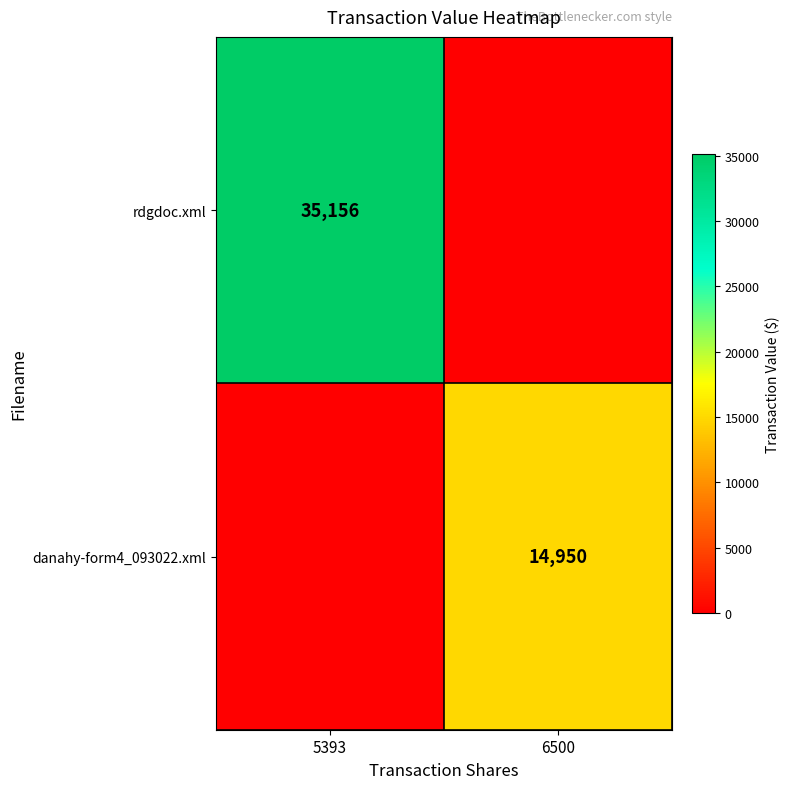

True or false: danahy-form4_093022.xml has a value of 14950 at 6500.

True